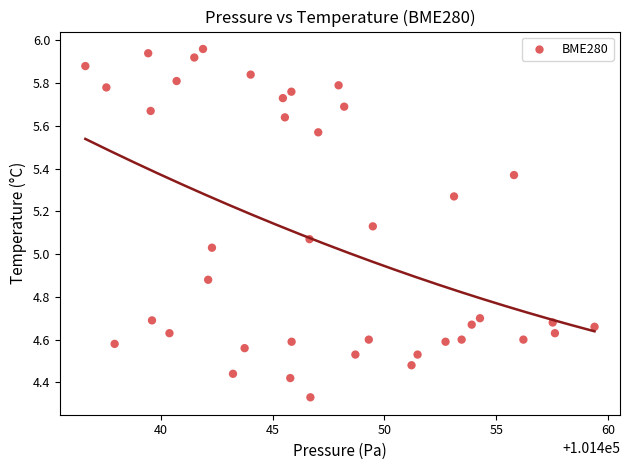

What is the range of X values (max minus min)?

22.8